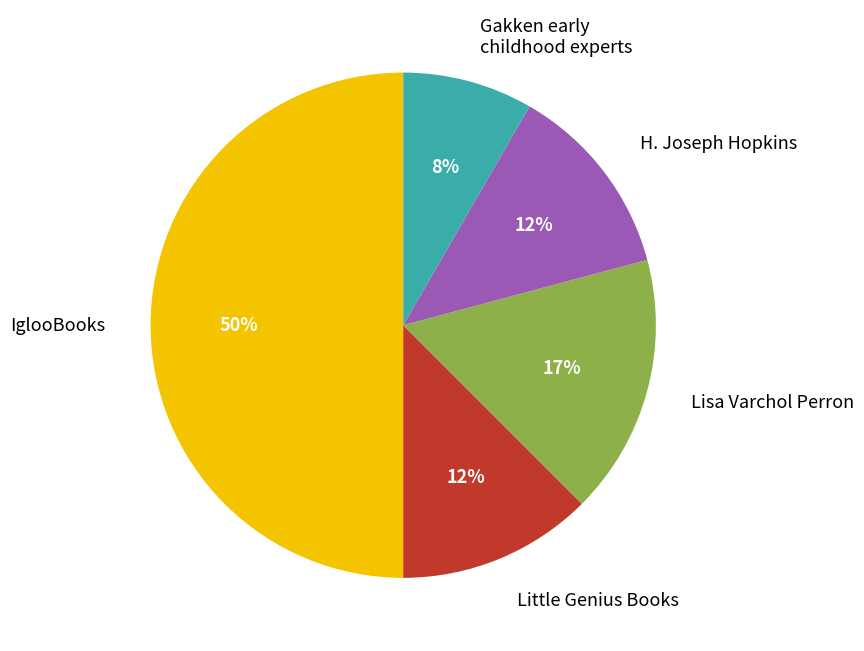

True or false: H. Joseph Hopkins accounts for 12% of the total.

True